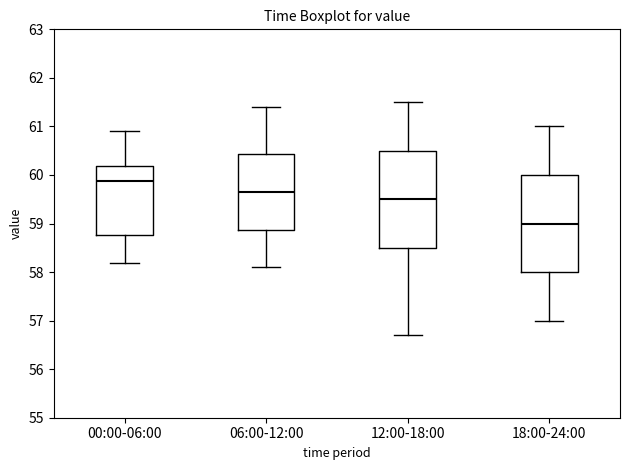

Which box's median line is the lowest?

18:00-24:00